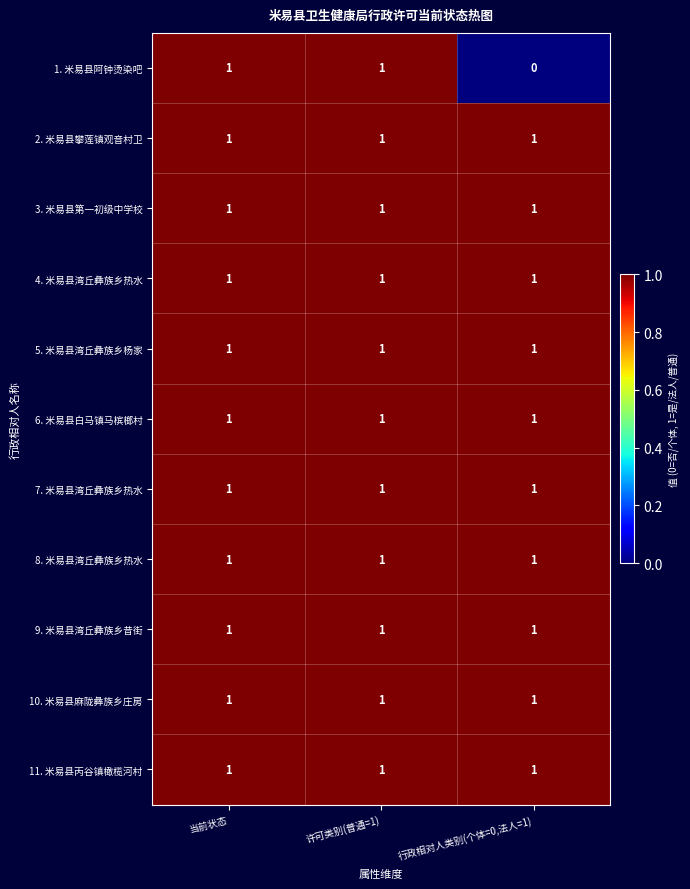

At how many categories does at least one series exceed 0?

3